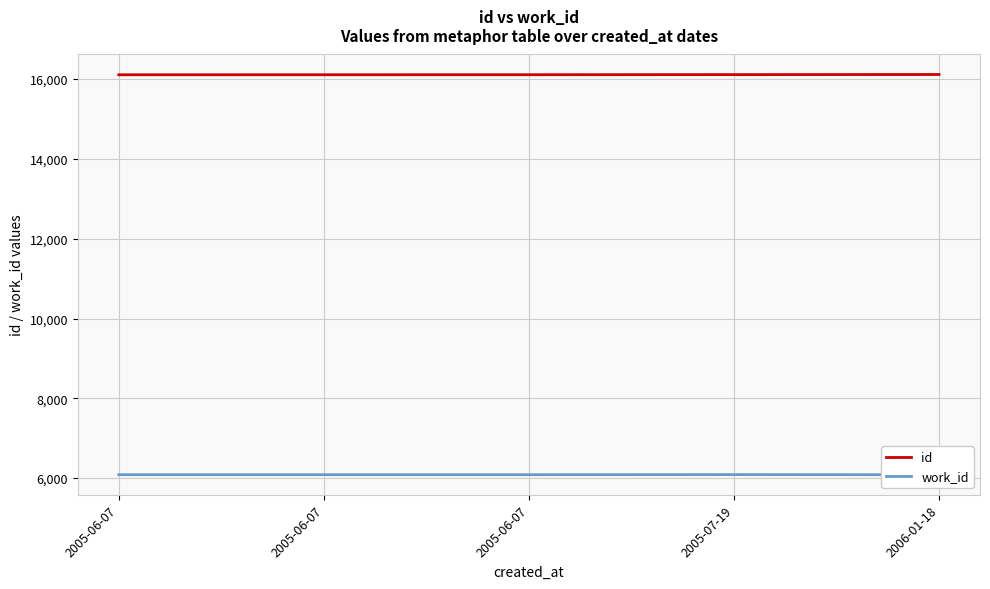

Reading left to right, transcribe all the data shown in this chart.

id: 16109	16110	16111	16113	16116
work_id: 6086	6086	6086	6088	6085